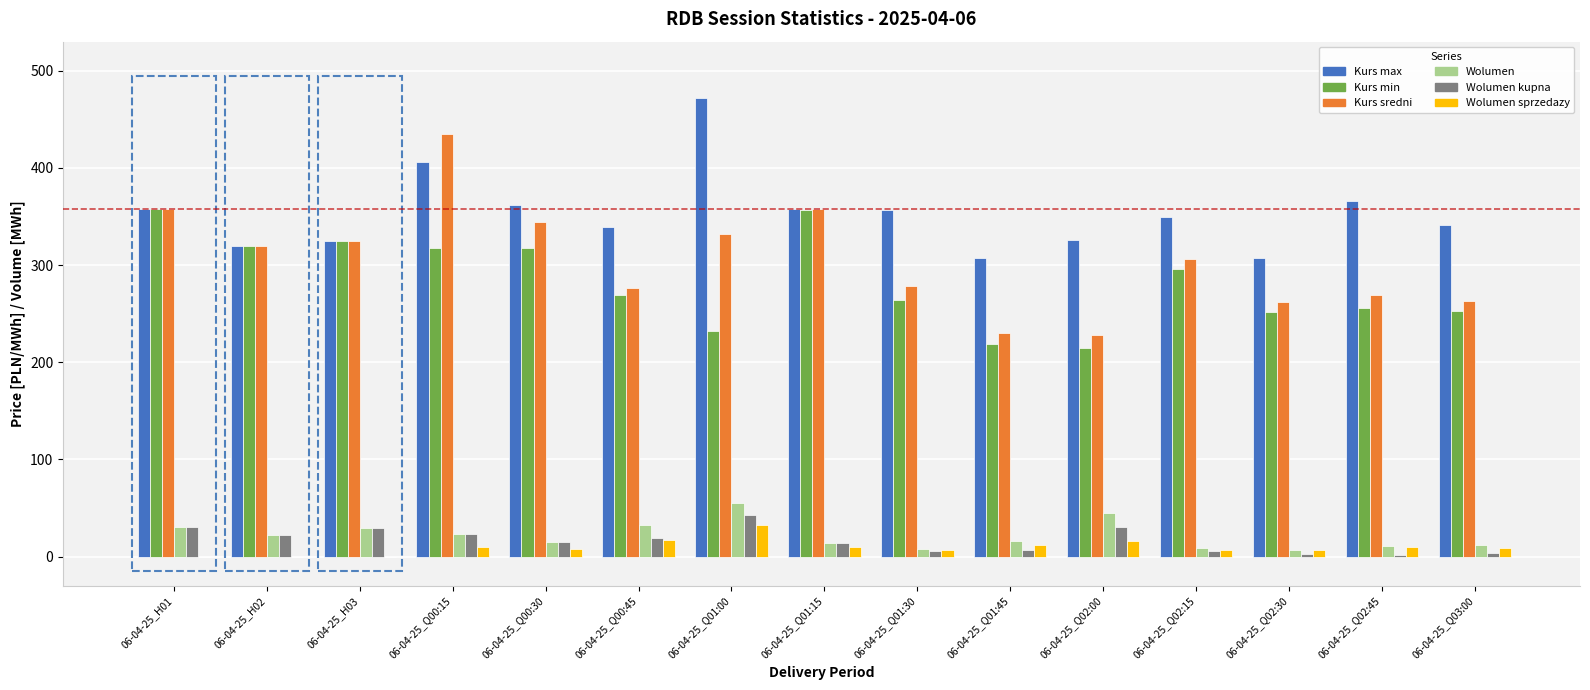

What is the sum of all Wolumen kupna values?

252.2